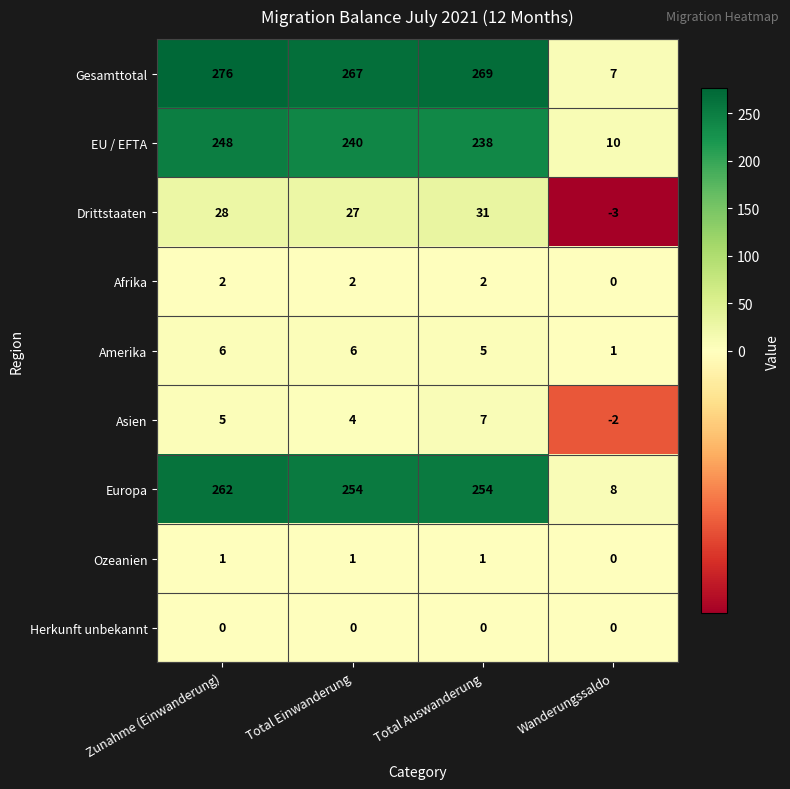

At Zunahme (Einwanderung), list the series in order from largest to smallest.

Gesamttotal, Europa, EU / EFTA, Drittstaaten, Amerika, Asien, Afrika, Ozeanien, Herkunft unbekannt